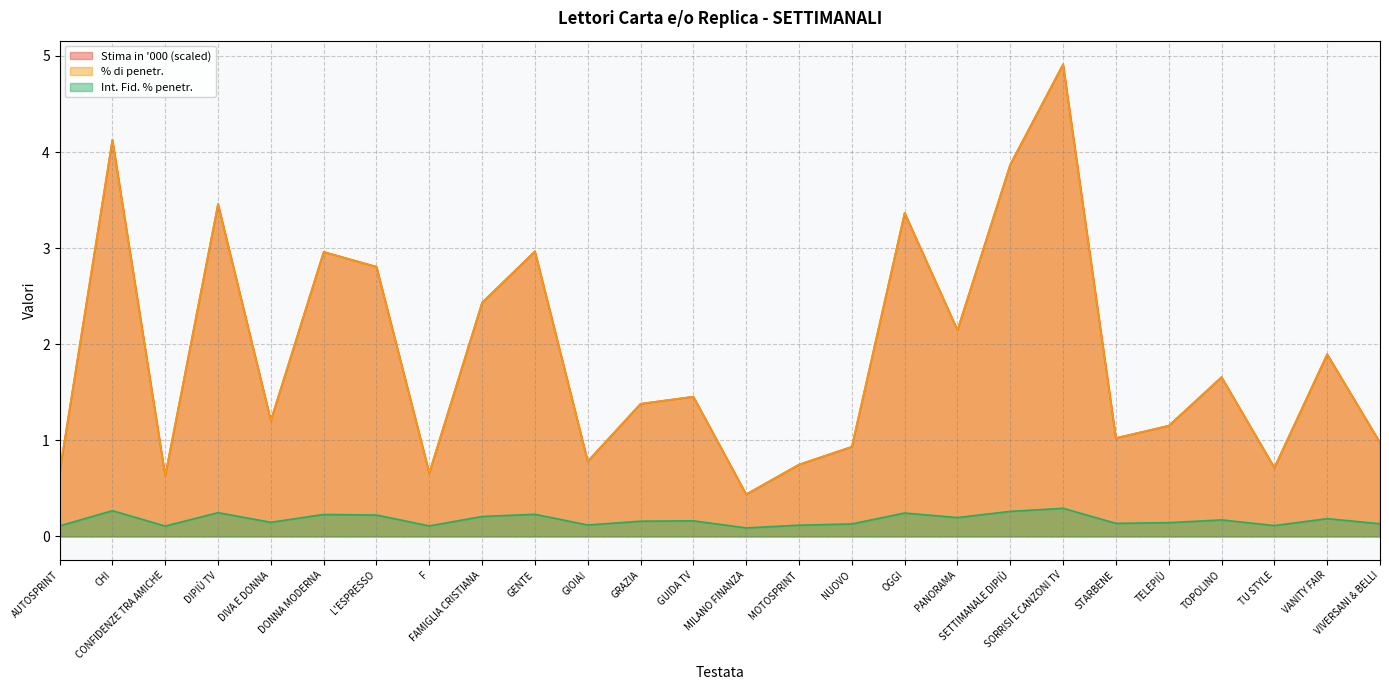

Reading left to right, list all the values displayed in this chart.

Stima in 000: AUTOSPRINT=0.7	CHI=4.1	CONFIDENZE TRA AMICHE=0.6	DIPIÙ TV=3.5	DIVA E DONNA=1.2	DONNA MODERNA=3.0	L'ESPRESSO=2.8	F=0.7	FAMIGLIA CRISTIANA=2.4	GENTE=3.0	GIOIA!=0.8	GRAZIA=1.4	GUIDA TV=1.5	MILANO FINANZA=0.4	MOTOSPRINT=0.7	NUOVO=0.9	OGGI=3.4	PANORAMA=2.1	SETTIMANALE DIPIÙ=3.9	SORRISI E CANZONI TV=4.9	STARBENE=1.0	TELEPIÙ=1.2	TOPOLINO=1.7	TU STYLE=0.7	VANITY FAIR=1.9	VIVERSANI & BELLI=1.0
% di penetr.: AUTOSPRINT=0.7	CHI=4.1	CONFIDENZE TRA AMICHE=0.6	DIPIÙ TV=3.5	DIVA E DONNA=1.2	DONNA MODERNA=3.0	L'ESPRESSO=2.8	F=0.7	FAMIGLIA CRISTIANA=2.4	GENTE=3.0	GIOIA!=0.8	GRAZIA=1.4	GUIDA TV=1.5	MILANO FINANZA=0.4	MOTOSPRINT=0.7	NUOVO=0.9	OGGI=3.4	PANORAMA=2.1	SETTIMANALE DIPIÙ=3.9	SORRISI E CANZONI TV=4.9	STARBENE=1.0	TELEPIÙ=1.2	TOPOLINO=1.7	TU STYLE=0.7	VANITY FAIR=1.9	VIVERSANI & BELLI=1.0
Int. Fid. % penetr.: AUTOSPRINT=0.1	CHI=0.3	CONFIDENZE TRA AMICHE=0.1	DIPIÙ TV=0.2	DIVA E DONNA=0.1	DONNA MODERNA=0.2	L'ESPRESSO=0.2	F=0.1	FAMIGLIA CRISTIANA=0.2	GENTE=0.2	GIOIA!=0.1	GRAZIA=0.2	GUIDA TV=0.2	MILANO FINANZA=0.1	MOTOSPRINT=0.1	NUOVO=0.1	OGGI=0.2	PANORAMA=0.2	SETTIMANALE DIPIÙ=0.3	SORRISI E CANZONI TV=0.3	STARBENE=0.1	TELEPIÙ=0.1	TOPOLINO=0.2	TU STYLE=0.1	VANITY FAIR=0.2	VIVERSANI & BELLI=0.1